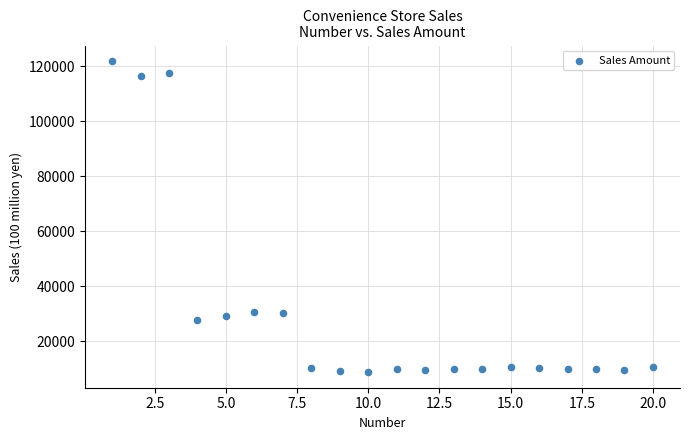

What is the range of Y values (max minus min)?

113145